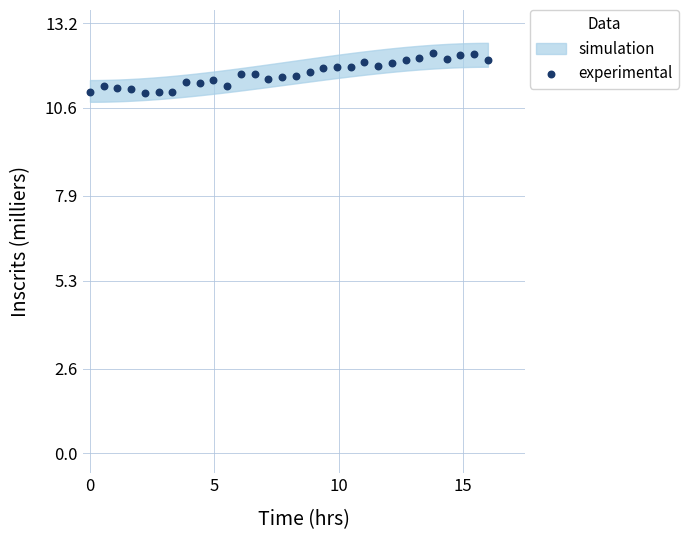

What is the range of X values (max minus min)?

16.0